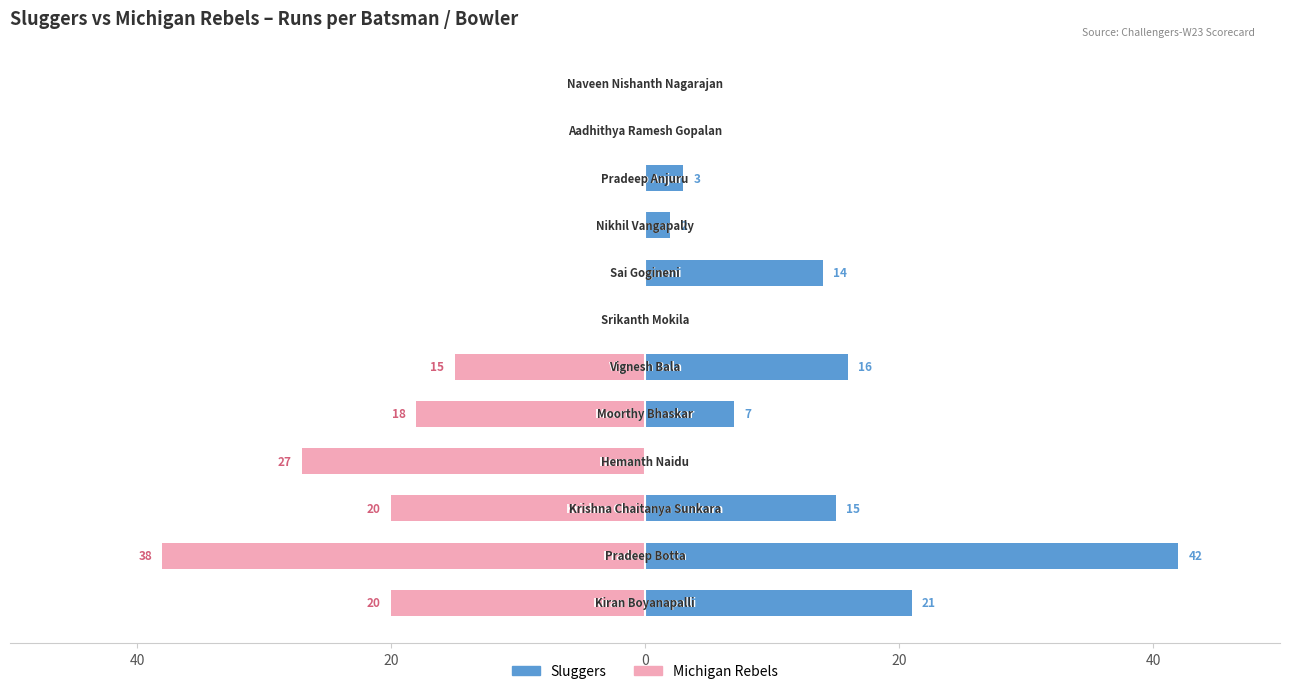

What is the label of the 4th bar from the left?

20